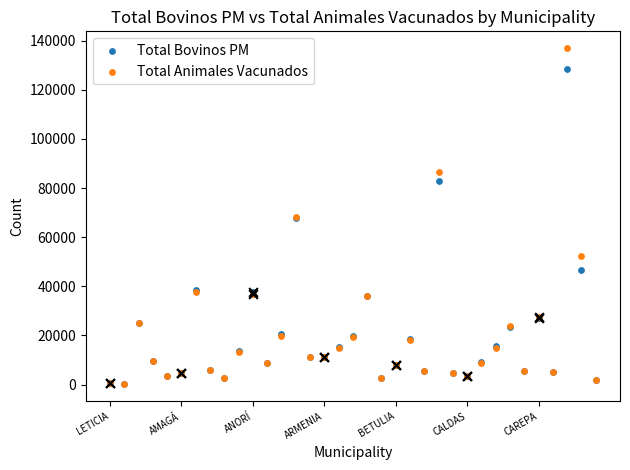

Which series has the widest spread of Y values?

Total Animales Vacunados